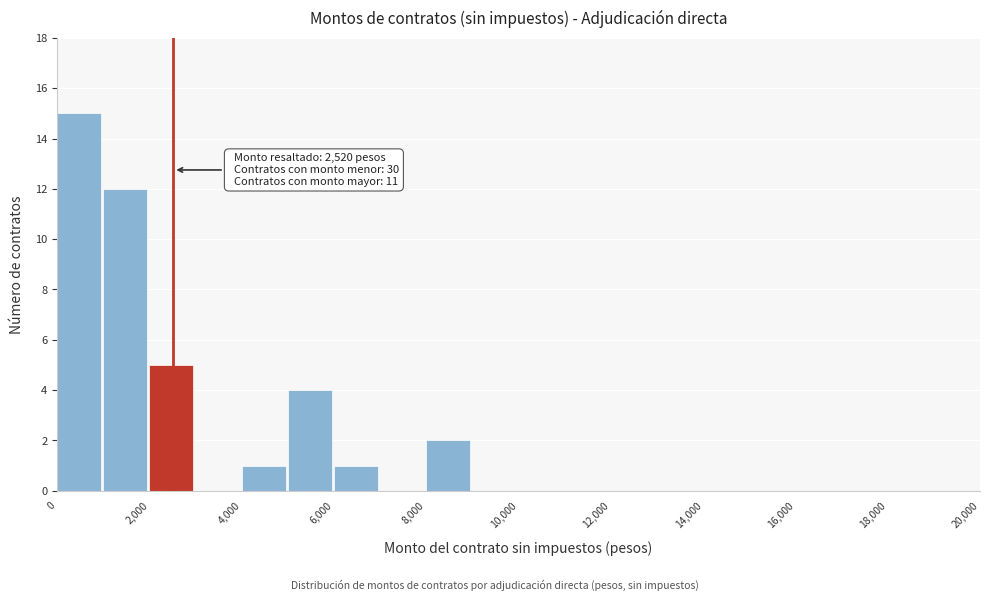

Over which range of the x-axis is the bar tallest?

0 to 1000